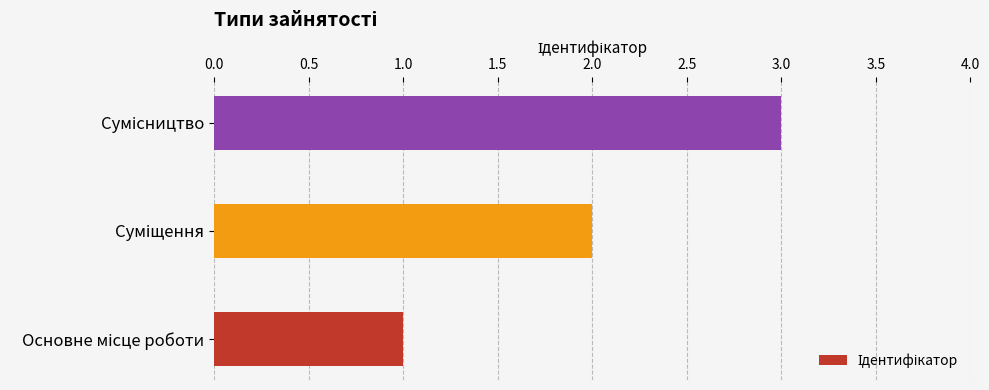

What is the maximum value shown in the chart?

3